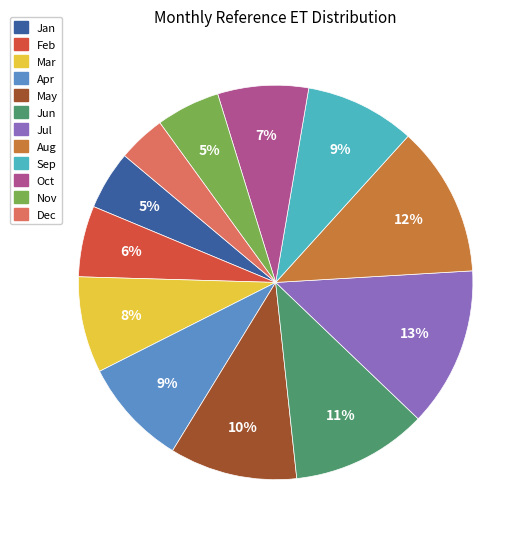

Combined, do May and Jul account for over 50%?

No